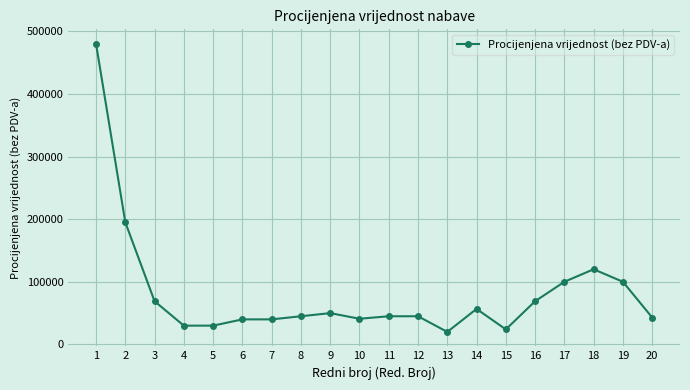

What is the approximate value at 12?

45000